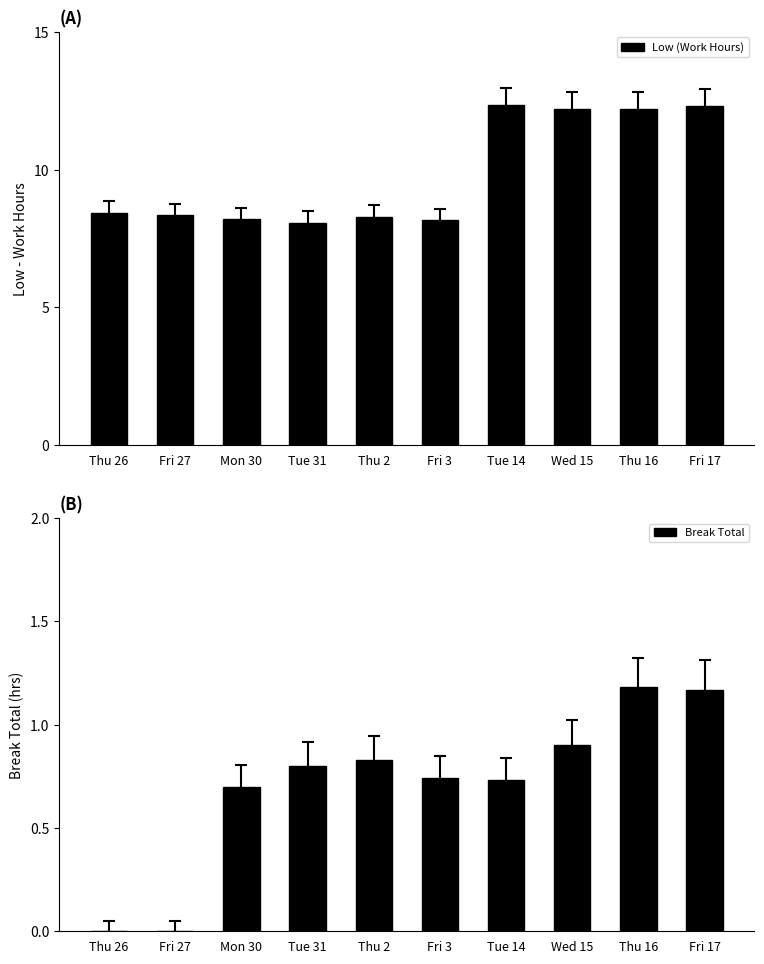

Which category has the lowest value across all series?

Thu 26